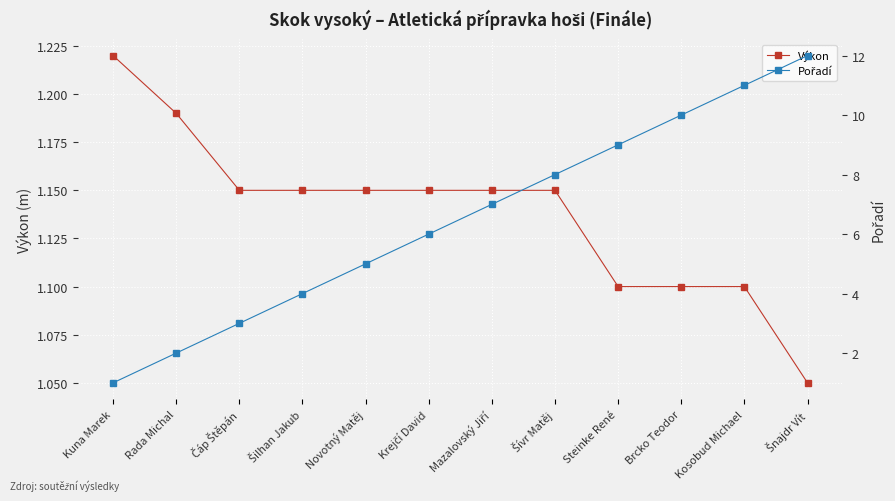

Is this an area chart (filled region under the line)?

No